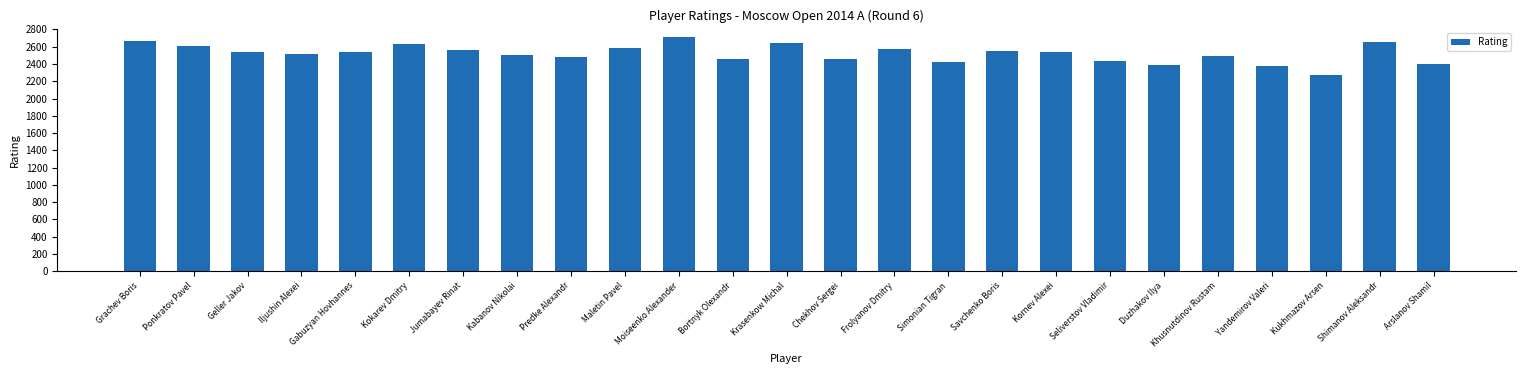

True or false: the data shows 2534 at Gabuzyan Hovhannes.

True